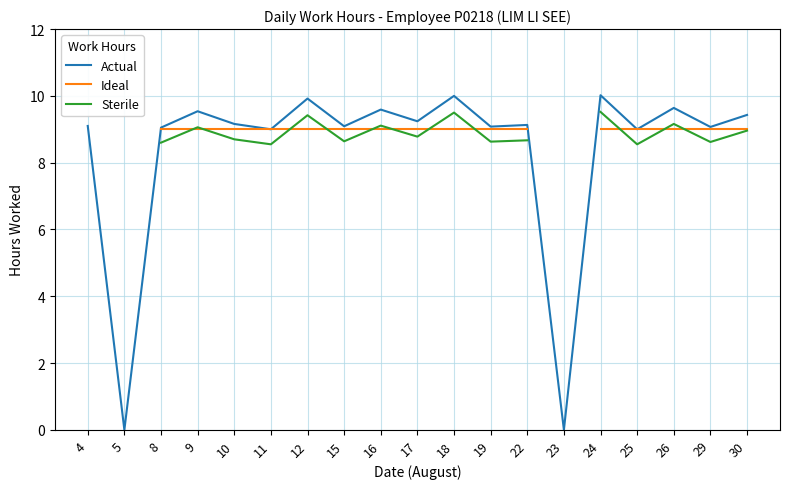

Which series has the largest total across all categories?

Actual